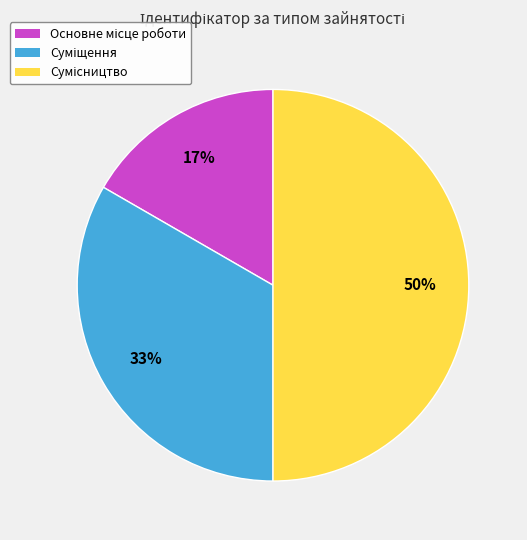

To the nearest percent, what is the average slice percentage?

33%